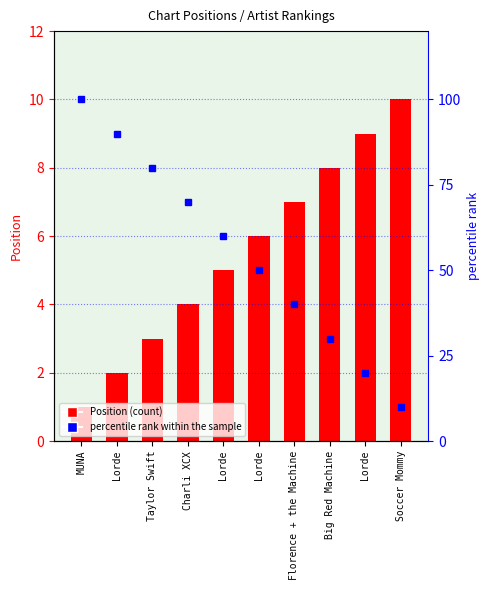

At which category does the chart reach its peak across all series?

MUNA